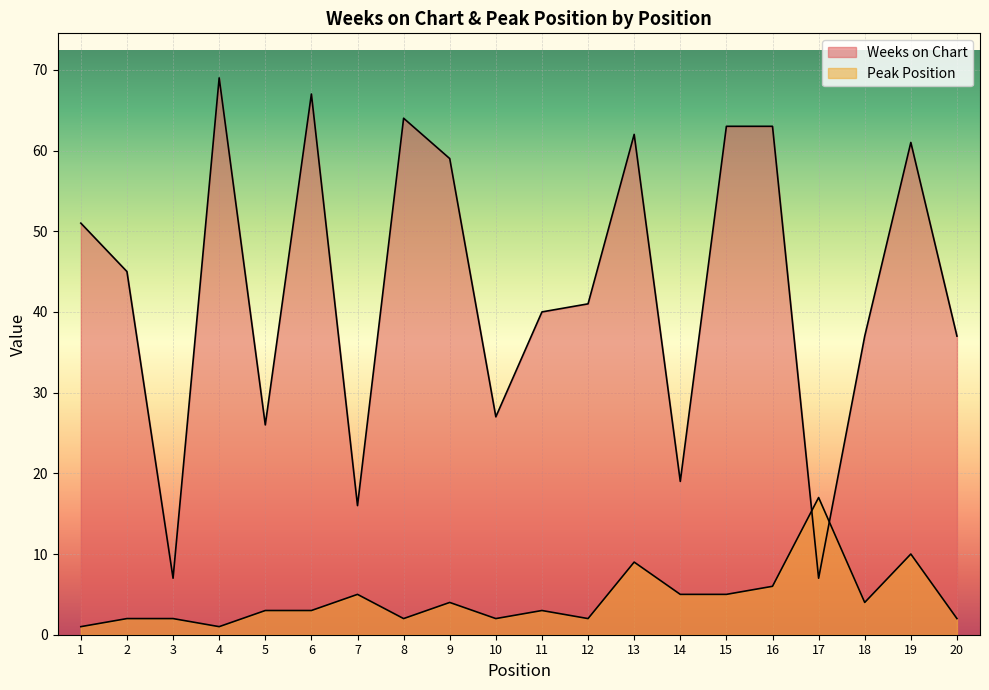

The Weeks on Chart series shows 27 at 10. True or false?

True